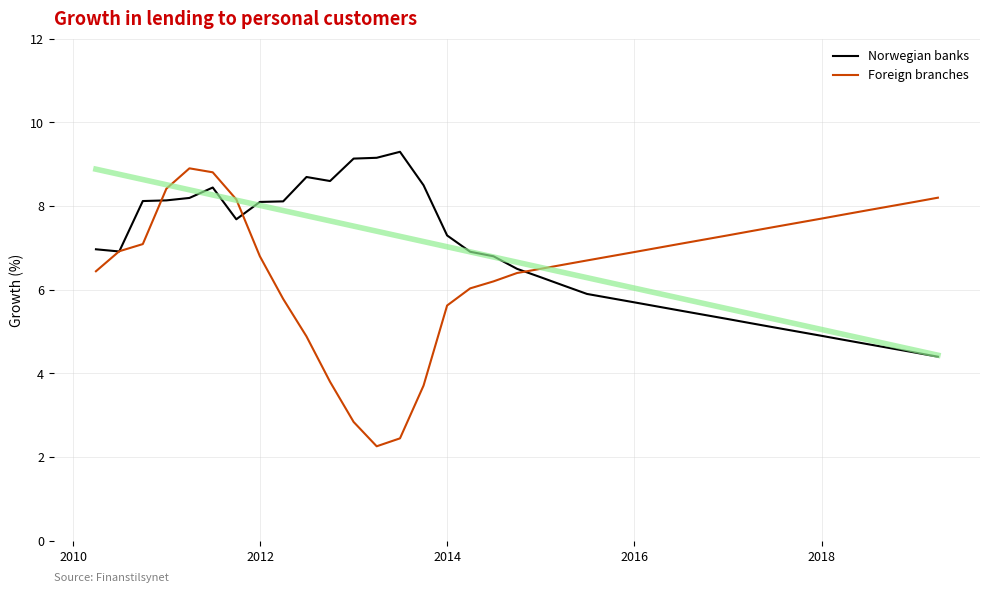

What is the sum of all Foreign branches values?

243.8